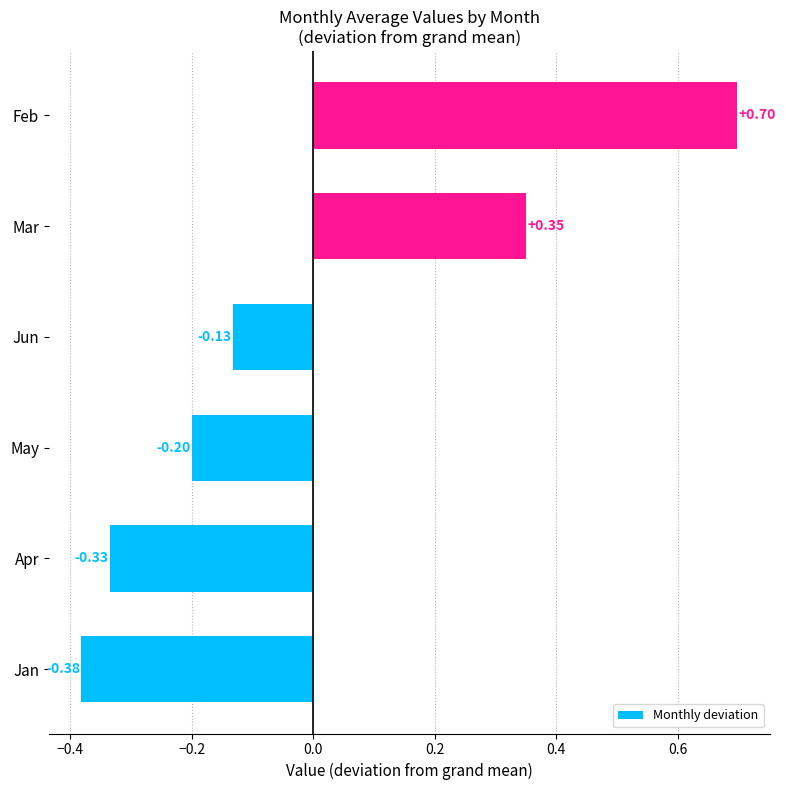

How many distinct data groups are displayed?

1